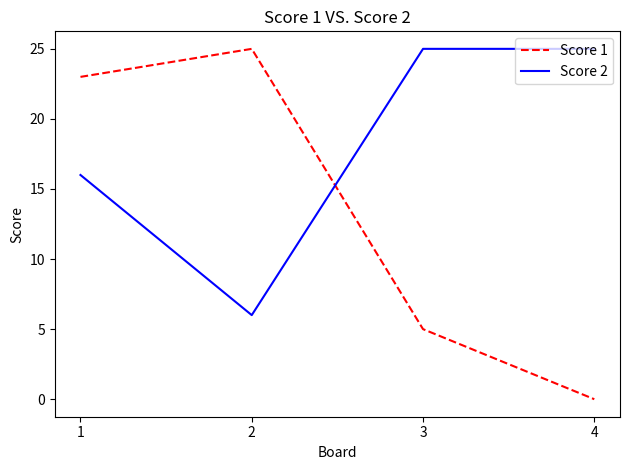

How many intersections are there between Score 1 and Score 2?

1